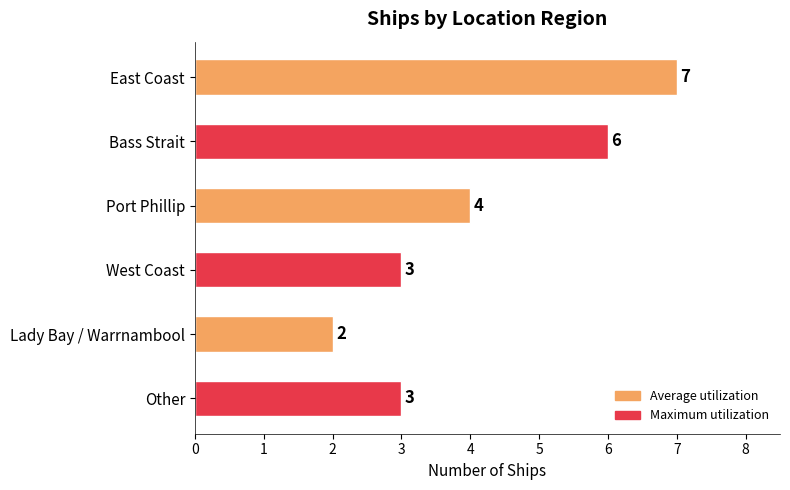

Between Lady Bay / Warrnambool and West Coast, which is larger?

West Coast